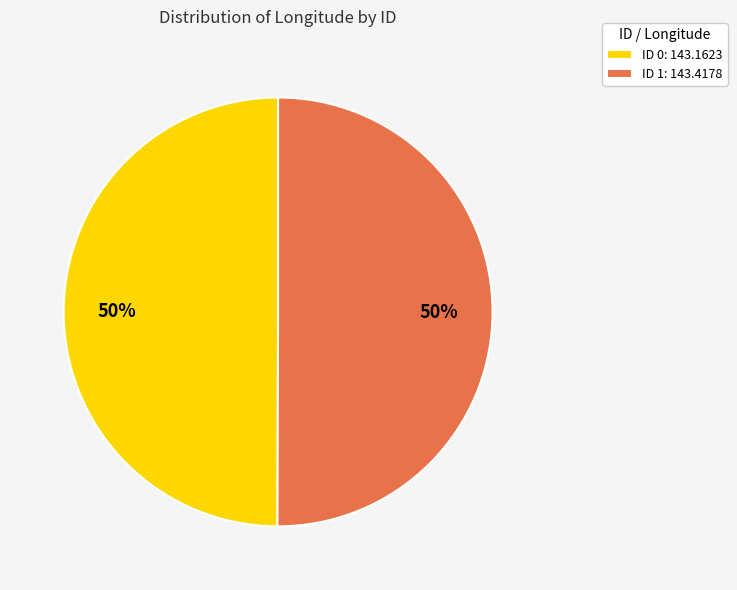

Is the sum of ID 1: 143.4178 and ID 0: 143.1623 greater than half?

Yes